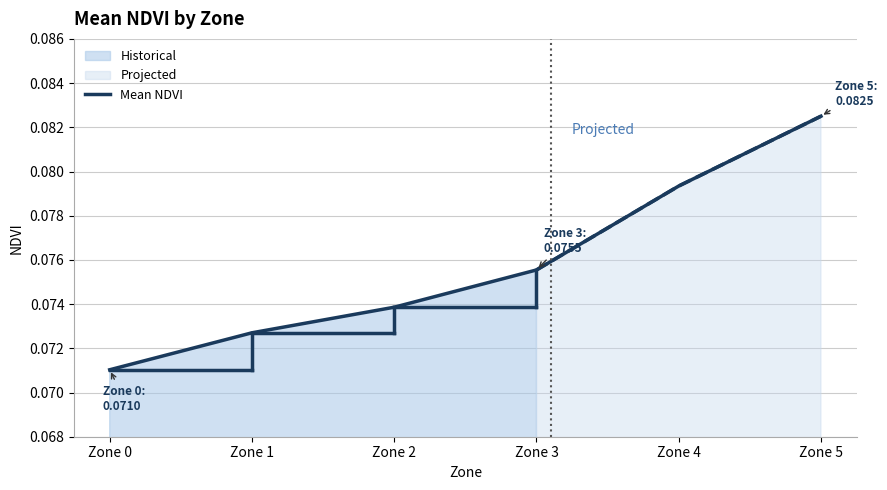

Reading left to right, transcribe all the data shown in this chart.

0.1	0.1	0.1	0.1	0.1	0.1